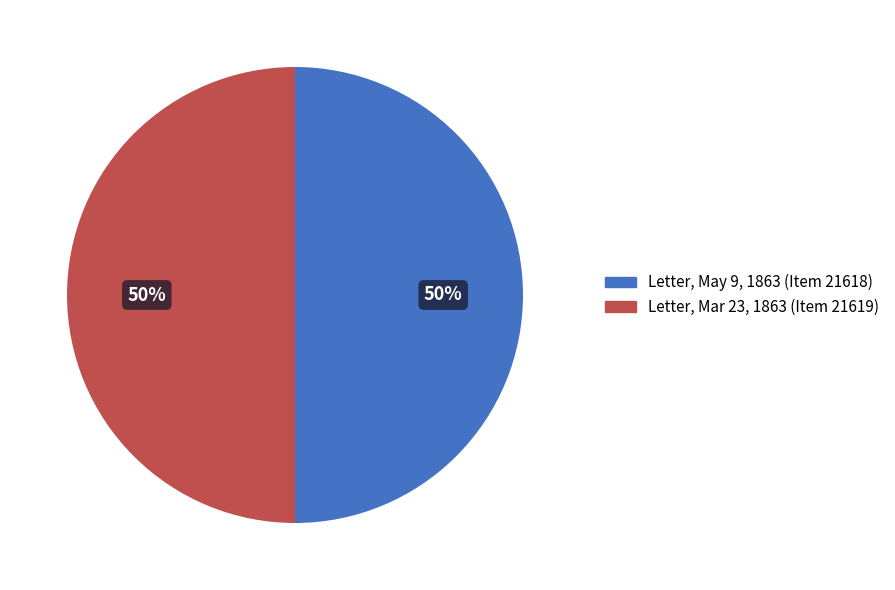

To the nearest percent, what is the average slice percentage?

50%